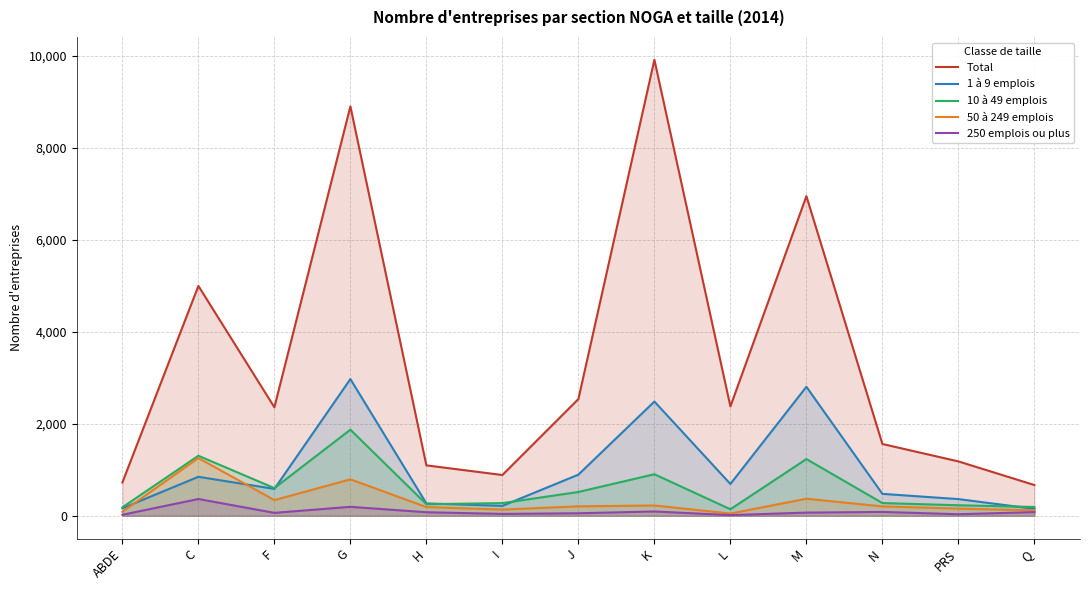

Is it true that 50 à 249 emplois equals 1353 at G?

False